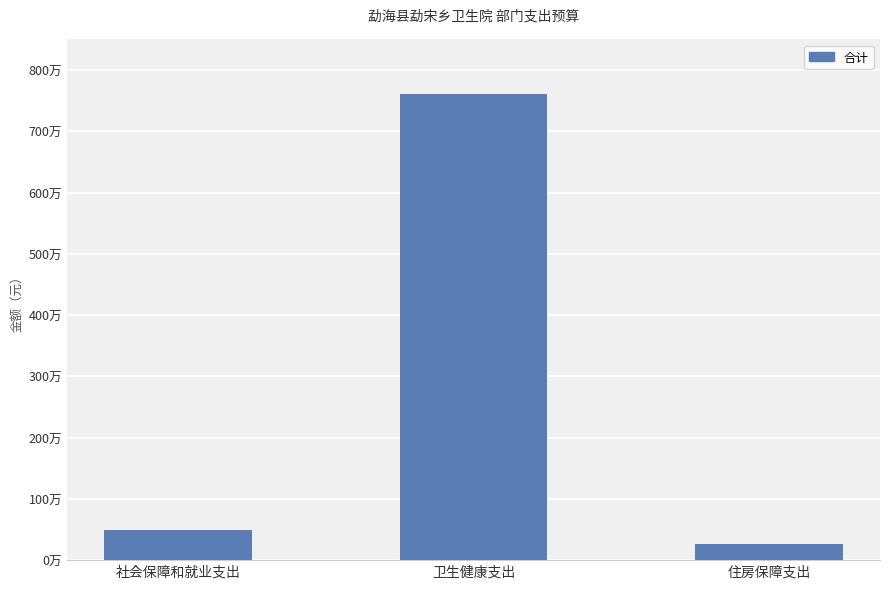

Does the chart contain any negative values?

No